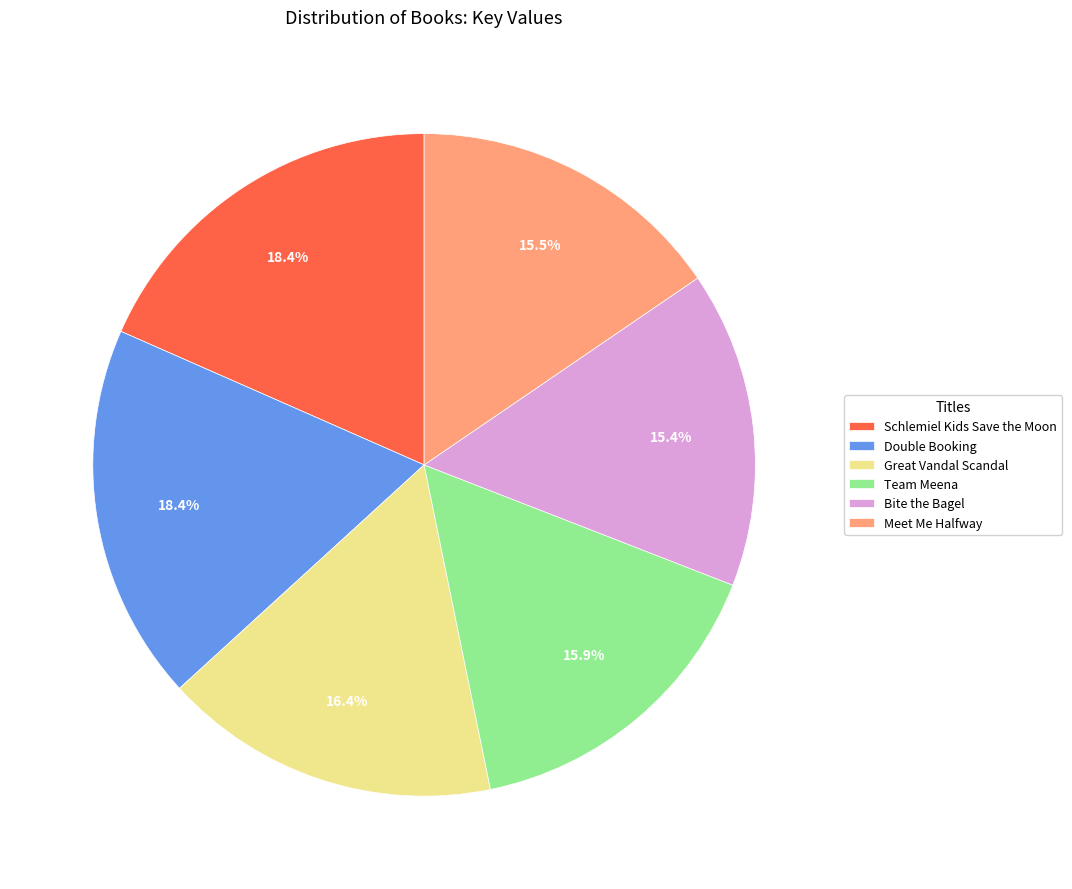

How many slices are in this pie chart?

6